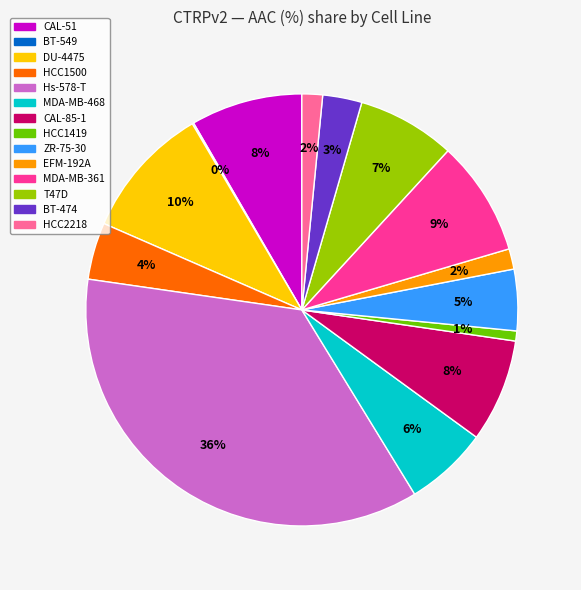

Does any single category account for the majority?

No